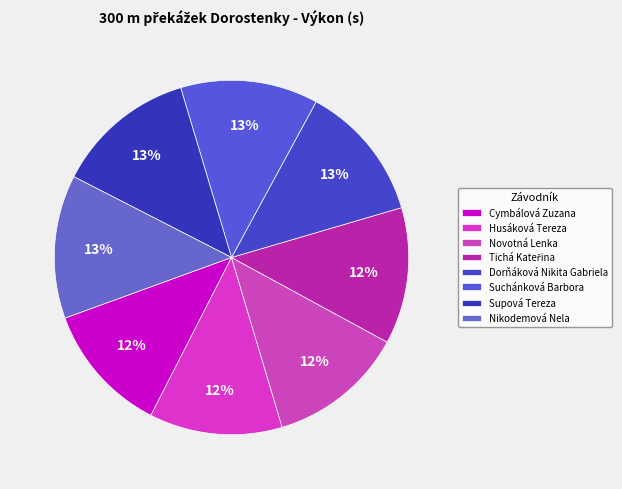

Do Suchánková Barbora and Tichá Kateřina together represent more than half of the pie?

No